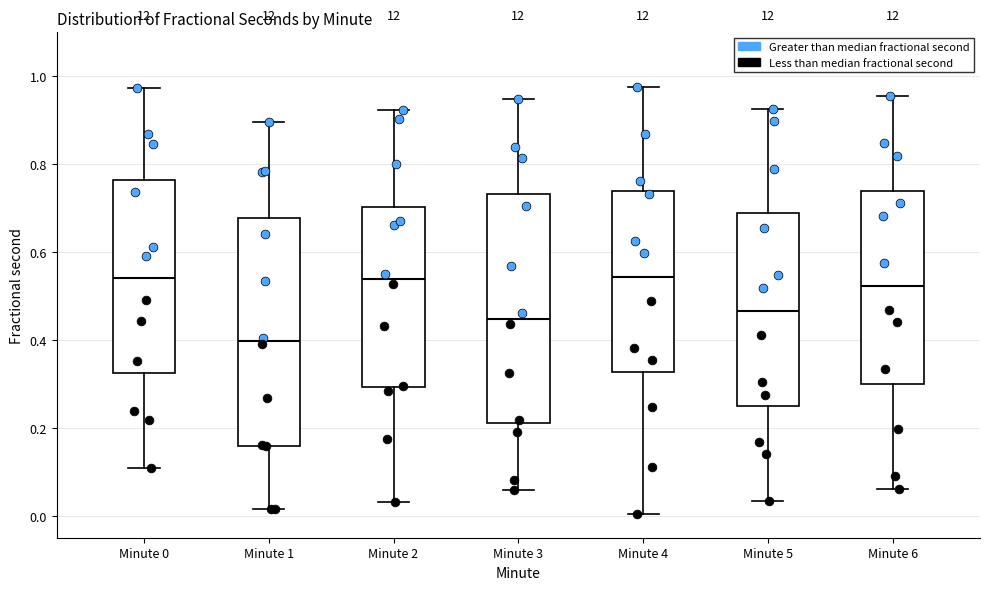

Reading left to right, transcribe this box plot: for each box, give where its median line is, the range the box spans, and where its two whiskers end, as read against the y-axis. The values are not printed on the chart, so give them approximately, as read against the axis.

Minute 0: median 0.54, box 0.32 to 0.76, whiskers 0.10 to 0.98
Minute 1: median 0.40, box 0.16 to 0.68, whiskers 0.02 to 0.90
Minute 2: median 0.54, box 0.30 to 0.70, whiskers 0.04 to 0.92
Minute 3: median 0.44, box 0.22 to 0.74, whiskers 0.06 to 0.94
Minute 4: median 0.54, box 0.32 to 0.74, whiskers 0.00 to 0.98
Minute 5: median 0.46, box 0.24 to 0.68, whiskers 0.04 to 0.92
Minute 6: median 0.52, box 0.30 to 0.74, whiskers 0.06 to 0.96